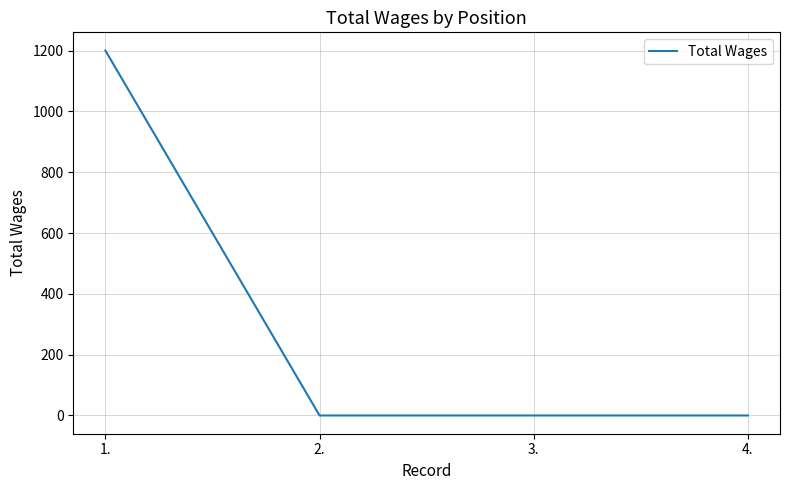

Count the values in the range 0 to 1200.

4